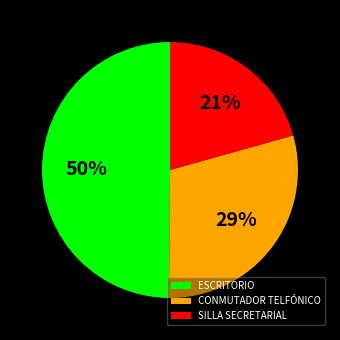

Which category has the biggest portion of the pie?

ESCRITORIO